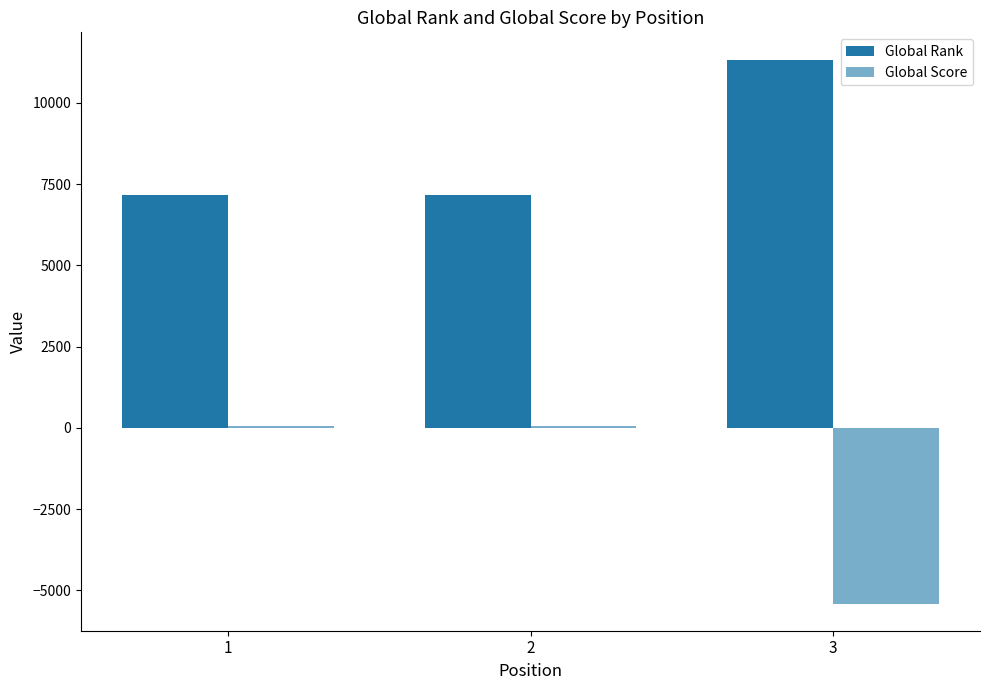

Does the chart contain stacked bars?

No